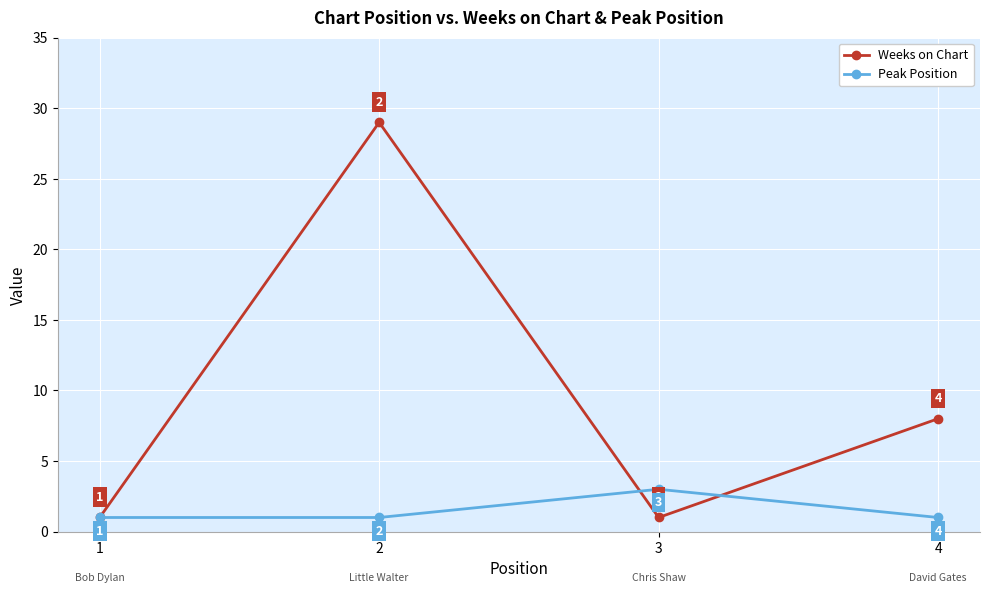

What is the average value of the Peak Position series?

2